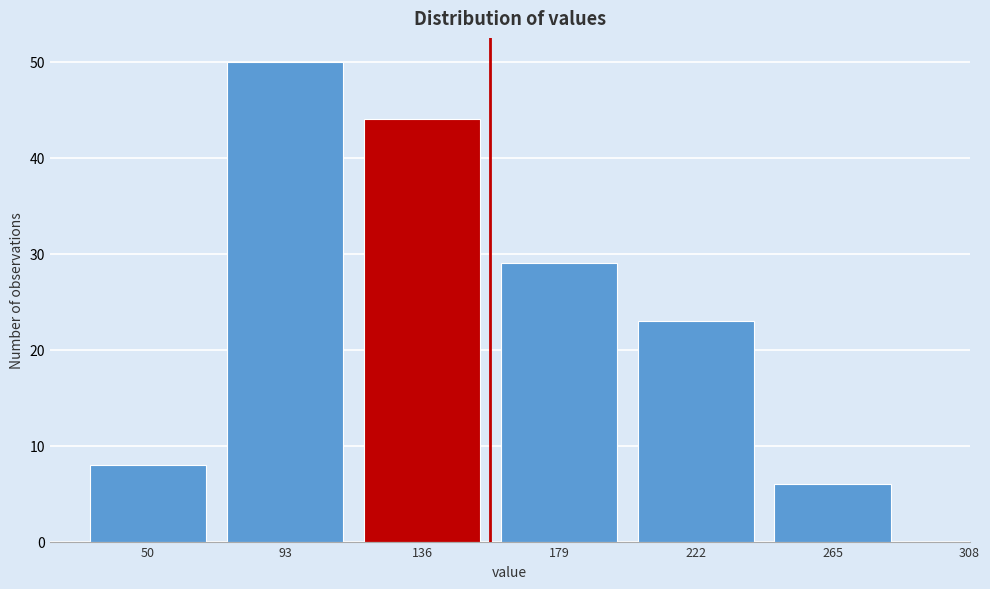

Reading left to right, extract all data points from this chart.

8	50	44	29	23	6